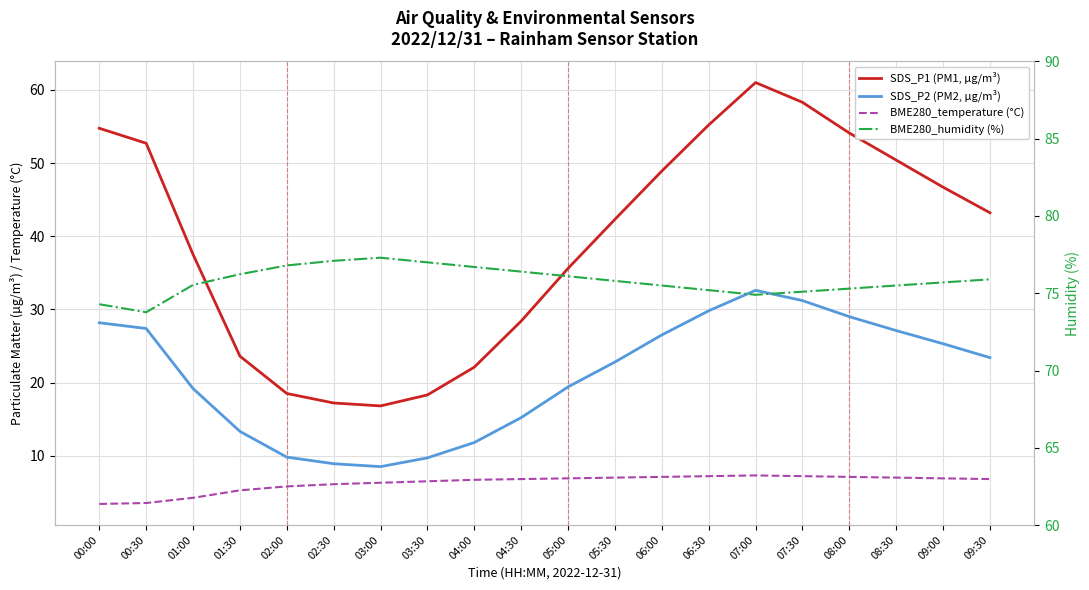

What are all the series names shown in the legend?

SDS_P1 (PM1, µg/m³), SDS_P2 (PM2, µg/m³), BME280_temperature (°C), BME280_humidity (%)